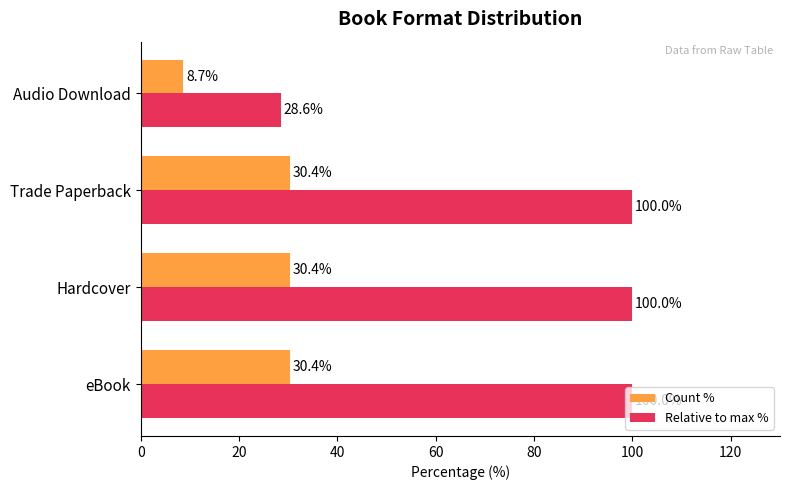

What value does the Relative to max % series have at eBook?

100.0